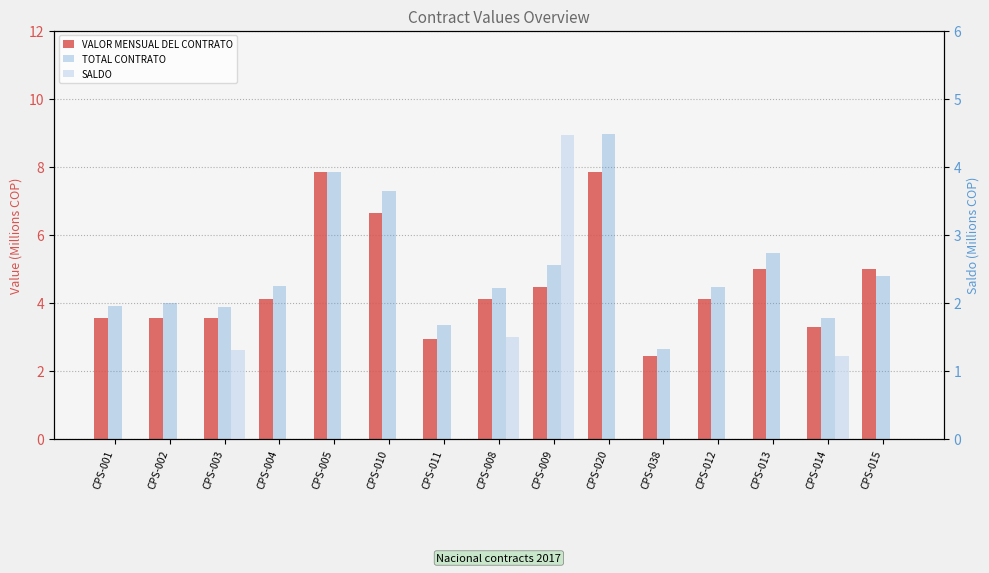

How many categories are shown in the chart?

15